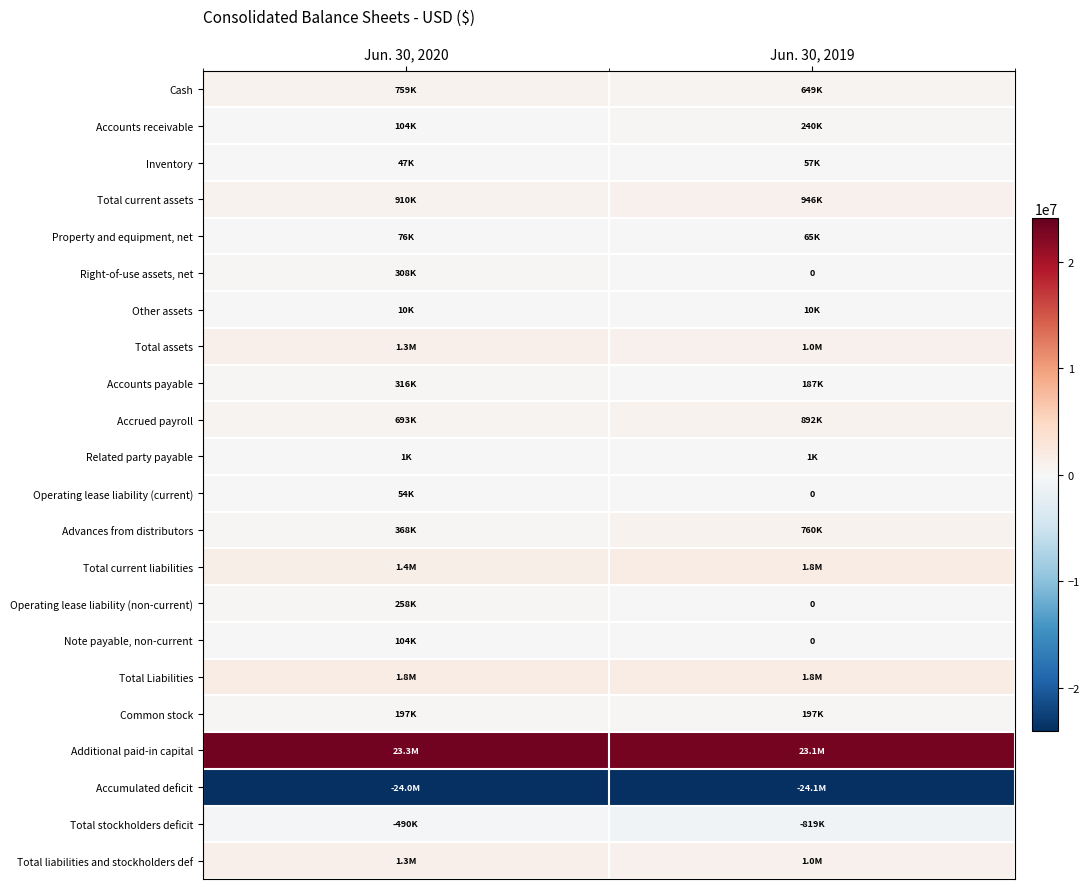

Is the value of Property and equipment, net at Jun. 30, 2020 greater than the value of Accrued payroll at Jun. 30, 2019?

No